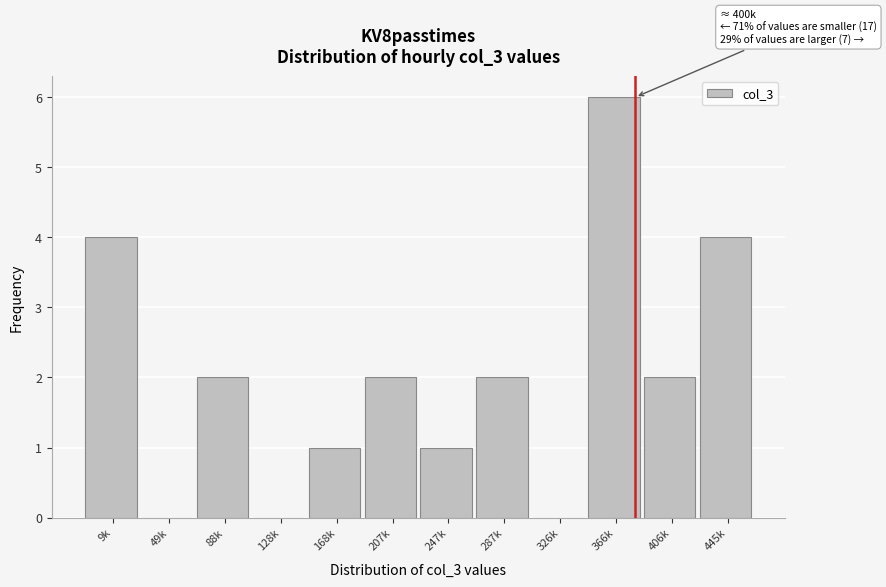

Reading left to right, list all the values displayed in this chart.

9k=4	49k=0	88k=2	128k=0	168k=1	207k=2	247k=1	287k=2	326k=0	366k=6	406k=2	445k=4